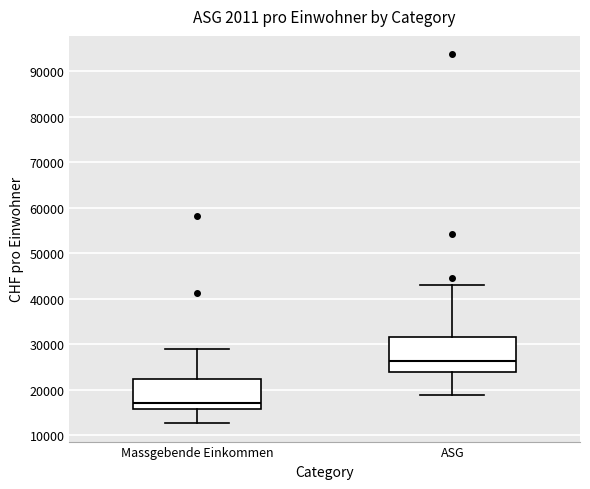

Which box's median line is the lowest?

Massgebende Einkommen